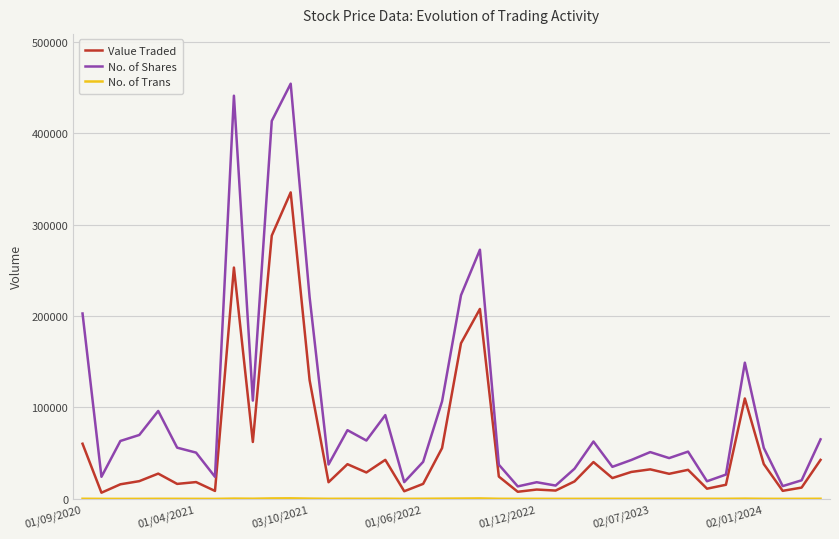

Which series has the largest total across all categories?

No. of Shares